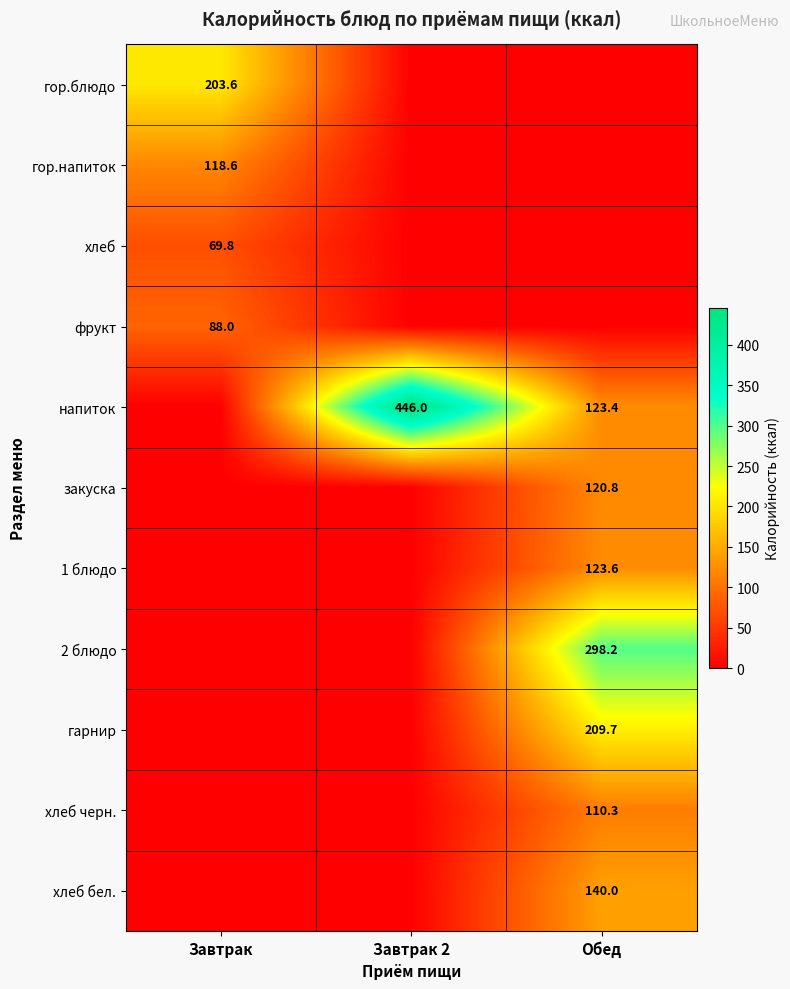

Which category has the lowest value across all series?

Завтрак 2